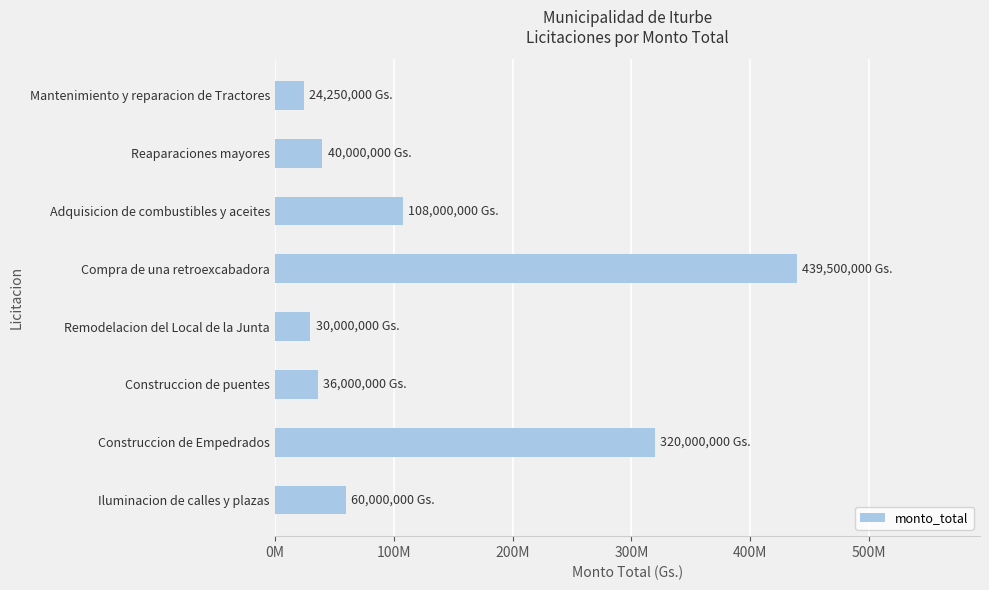

Are the bars horizontal?

Yes